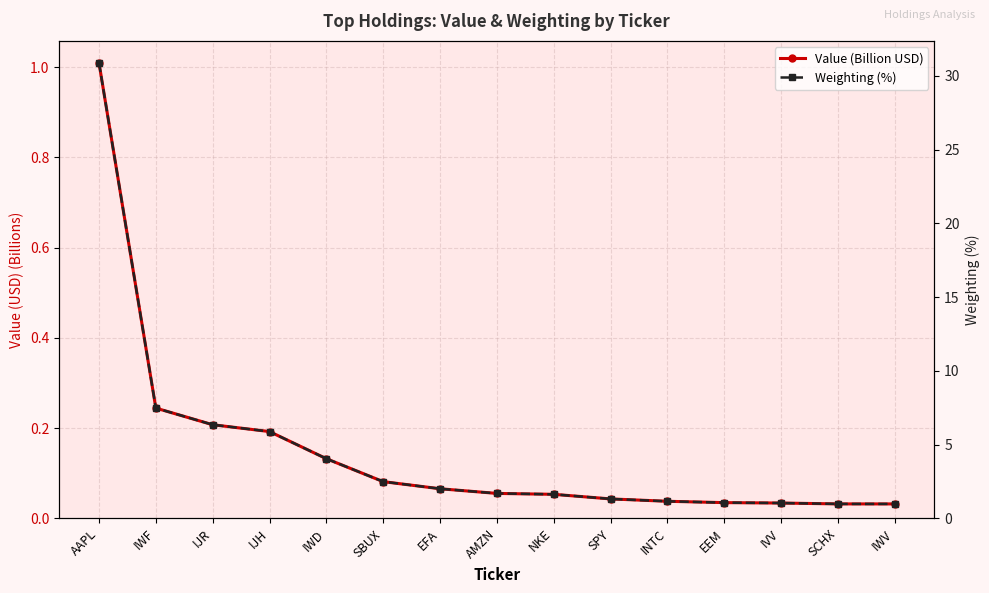

Which label corresponds to the smallest value in the chart?

IWV